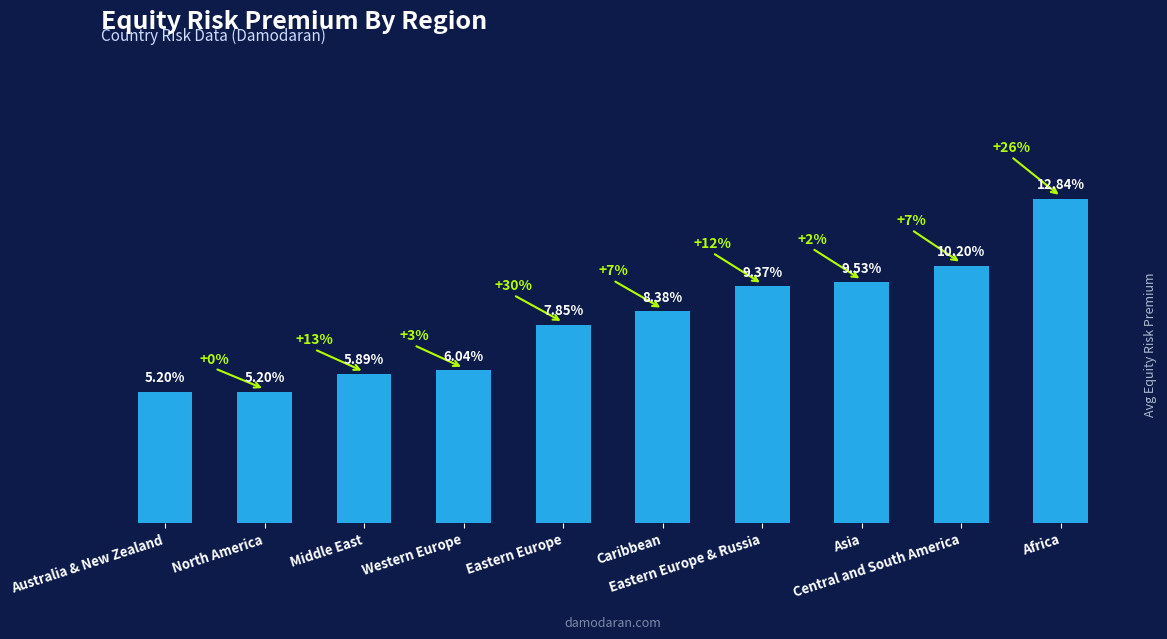

Which has a higher value, Eastern Europe & Russia or Eastern Europe?

Eastern Europe & Russia